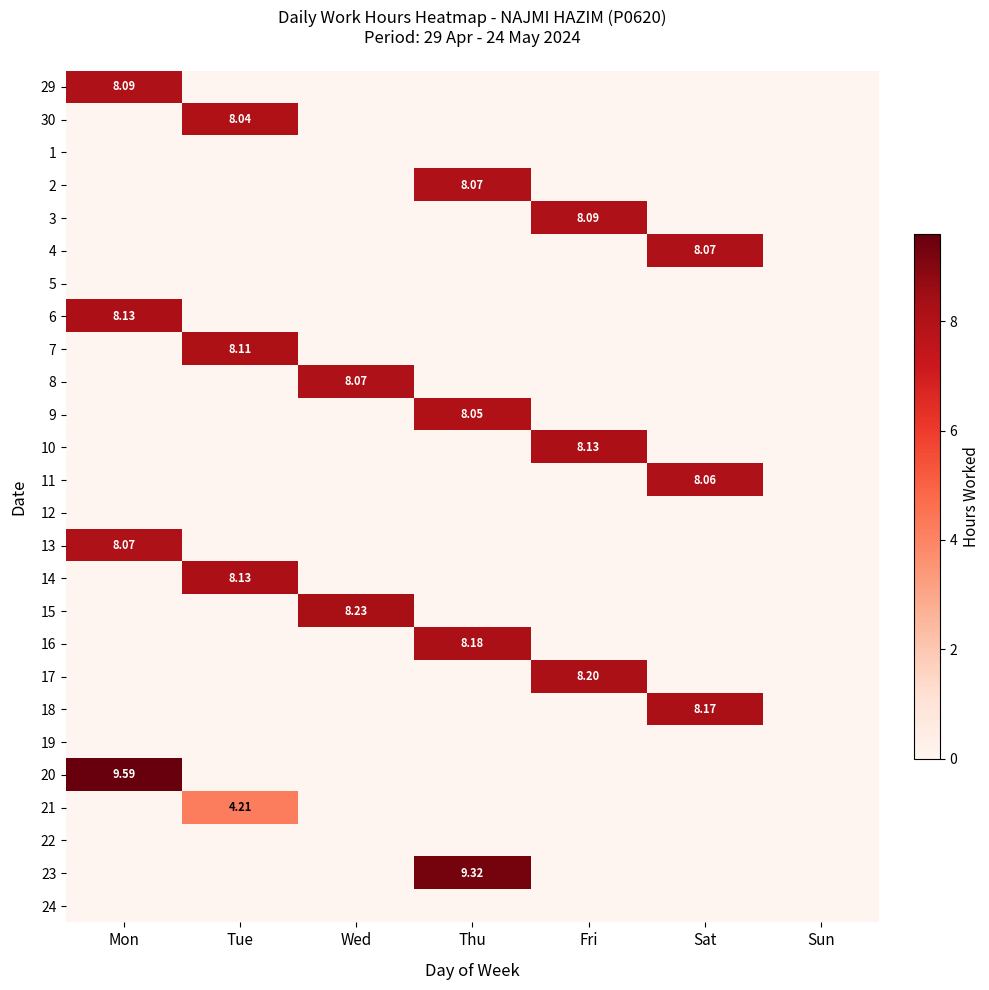

What is the total value across all series at Tue?

28.5